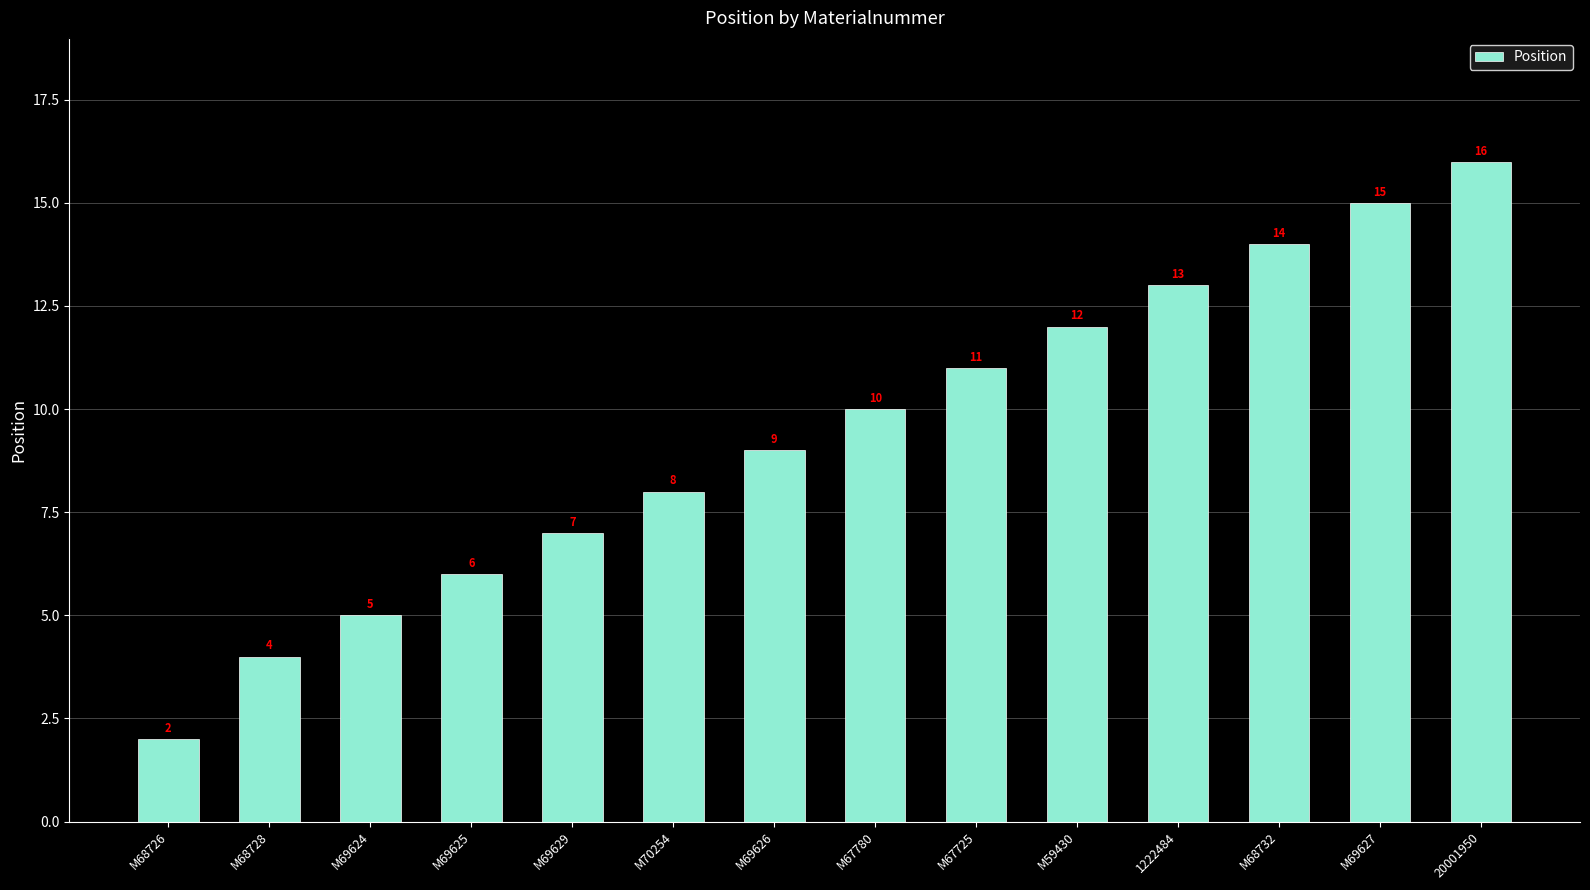

Reading left to right, what are all the values shown in this chart?

M68726=2	M68728=4	M69624=5	M69625=6	M69629=7	M70254=8	M69626=9	M67780=10	M67725=11	M59430=12	1222484=13	M68732=14	M69627=15	20001950=16